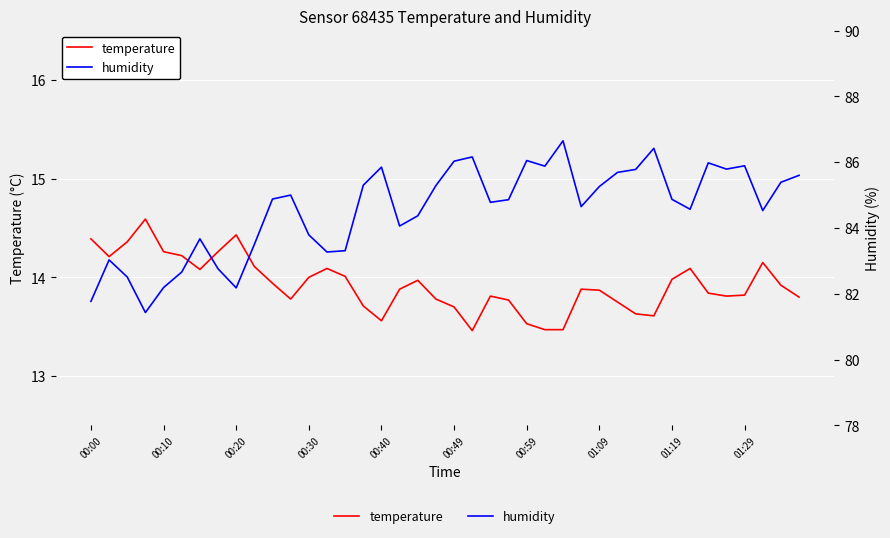

List the series in order of their overall mean, highest first.

humidity, temperature